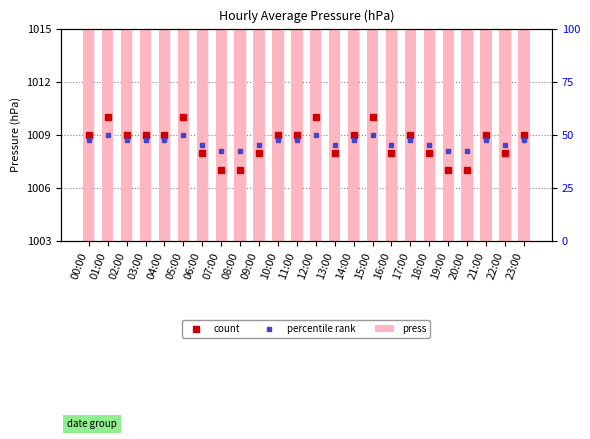

What is the greatest value displayed?

1010